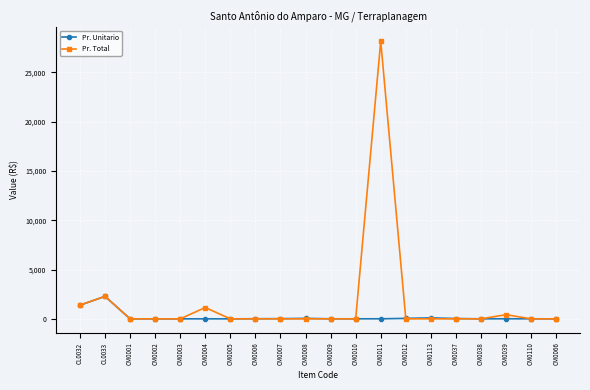

Rank the series by their maximum value, from highest to lowest.

Pr. Total, Pr. Unitario